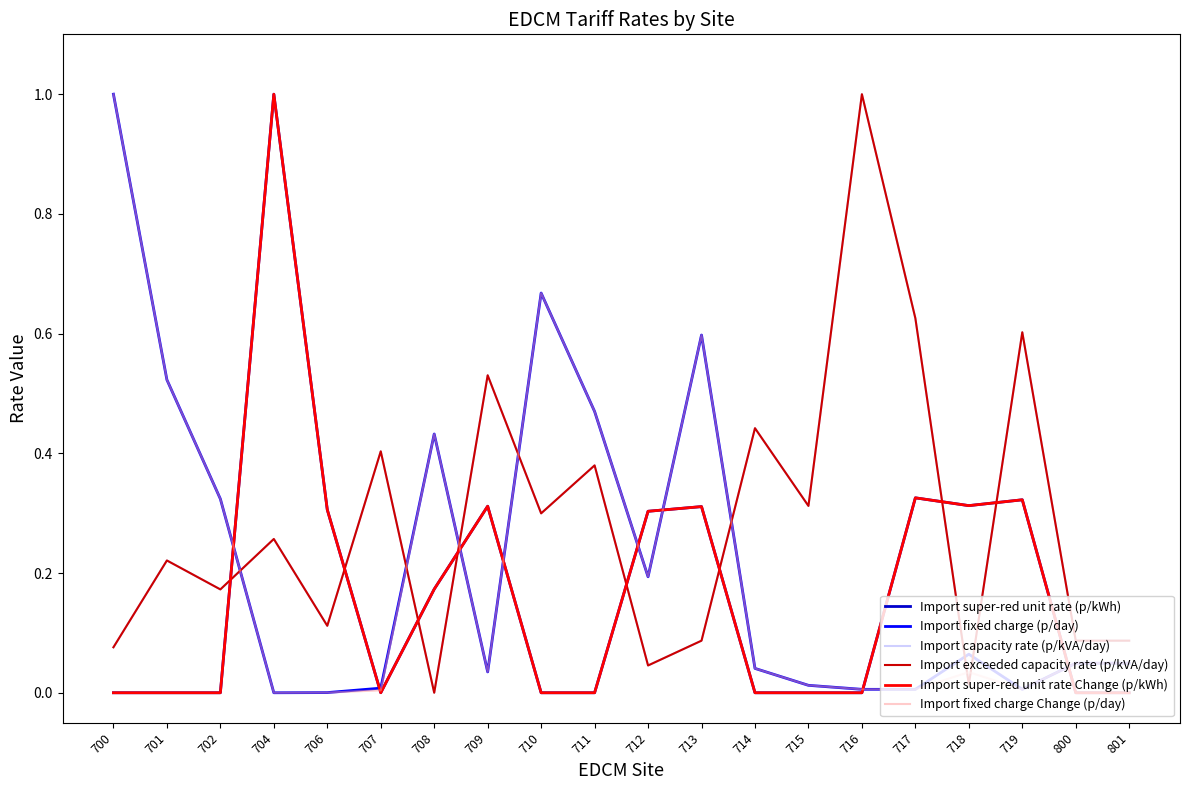

Reading right to left, extract all data points from this chart.

Import super-red unit rate (p/kWh): 0.0	0.0	0.3	0.3	0.3	0.0	0.0	0.0	0.3	0.3	0.0	0.0	0.3	0.2	0.0	0.3	1.0	0.0	0.0	0.0
Import fixed charge (p/day): 0.0	0.0	0.0	0.1	0.0	0.0	0.0	0.0	0.6	0.2	0.5	0.7	0.0	0.4	0.0	0.0	0.0	0.3	0.5	1.0
Import capacity rate (p/kVA/day): 0.1	0.1	0.6	0.0	0.6	1.0	0.3	0.4	0.1	0.0	0.4	0.3	0.5	0.0	0.4	0.1	0.3	0.2	0.2	0.1
Import exceeded capacity rate (p/kVA/day): 0.1	0.1	0.6	0.0	0.6	1.0	0.3	0.4	0.1	0.0	0.4	0.3	0.5	0.0	0.4	0.1	0.3	0.2	0.2	0.1
Import super-red unit rate Change (p/kWh): 0.0	0.0	0.3	0.3	0.3	0.0	0.0	0.0	0.3	0.3	0.0	0.0	0.3	0.2	0.0	0.3	1.0	0.0	0.0	0.0
Import fixed charge Change (p/day): 0.0	0.0	0.0	0.0	0.0	0.0	0.0	0.0	0.6	0.2	0.5	0.7	0.0	0.4	0.0	0.0	0.0	0.3	0.5	1.0